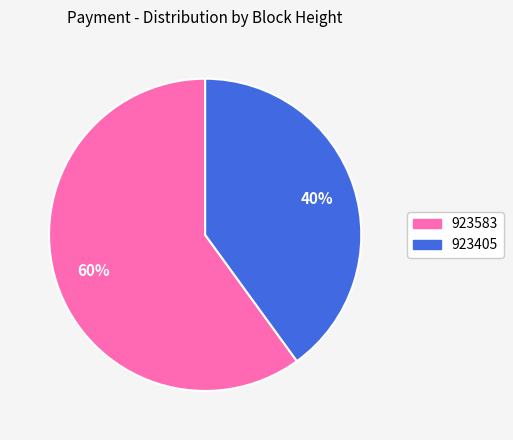

Does 923405 account for over 50% of the chart?

No